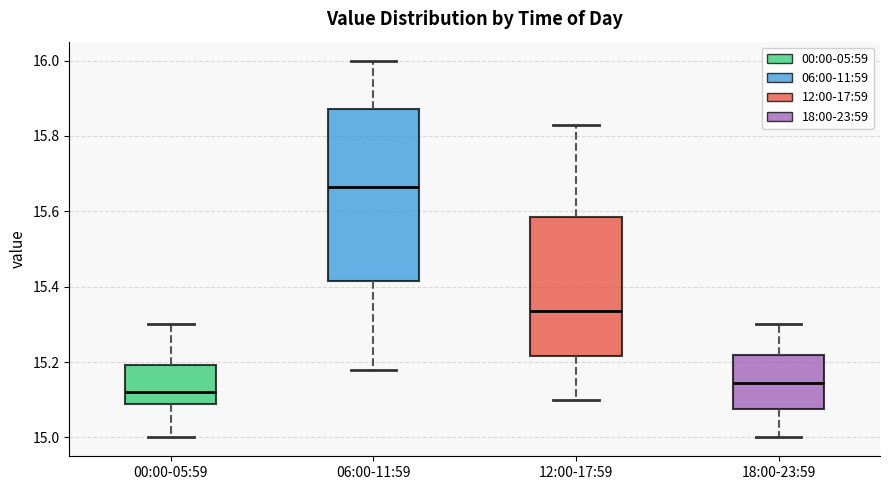

Reading left to right, read every box against the y-axis: the position of its median line, the range the box covers, and the ends of its whiskers. The values are not printed on the chart, so give them approximately, as read against the axis.

00:00-05:59: median 15.12, box 15.08 to 15.20, whiskers 15.00 to 15.30
06:00-11:59: median 15.66, box 15.42 to 15.88, whiskers 15.18 to 16.00
12:00-17:59: median 15.34, box 15.22 to 15.58, whiskers 15.10 to 15.84
18:00-23:59: median 15.14, box 15.08 to 15.22, whiskers 15.00 to 15.30